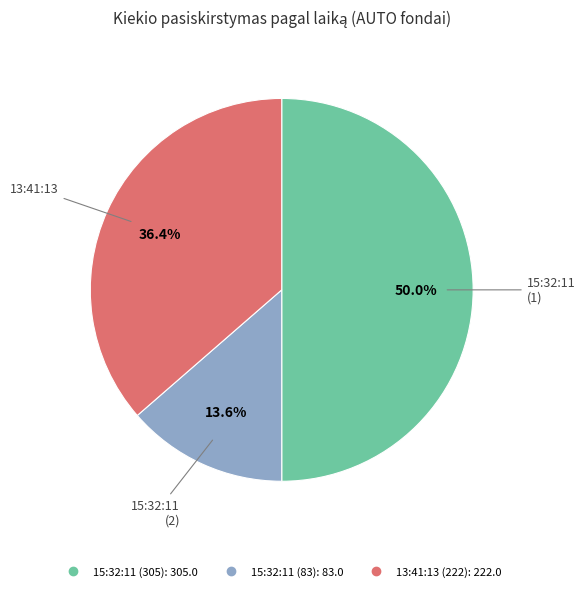

How many segments does this pie chart have?

3